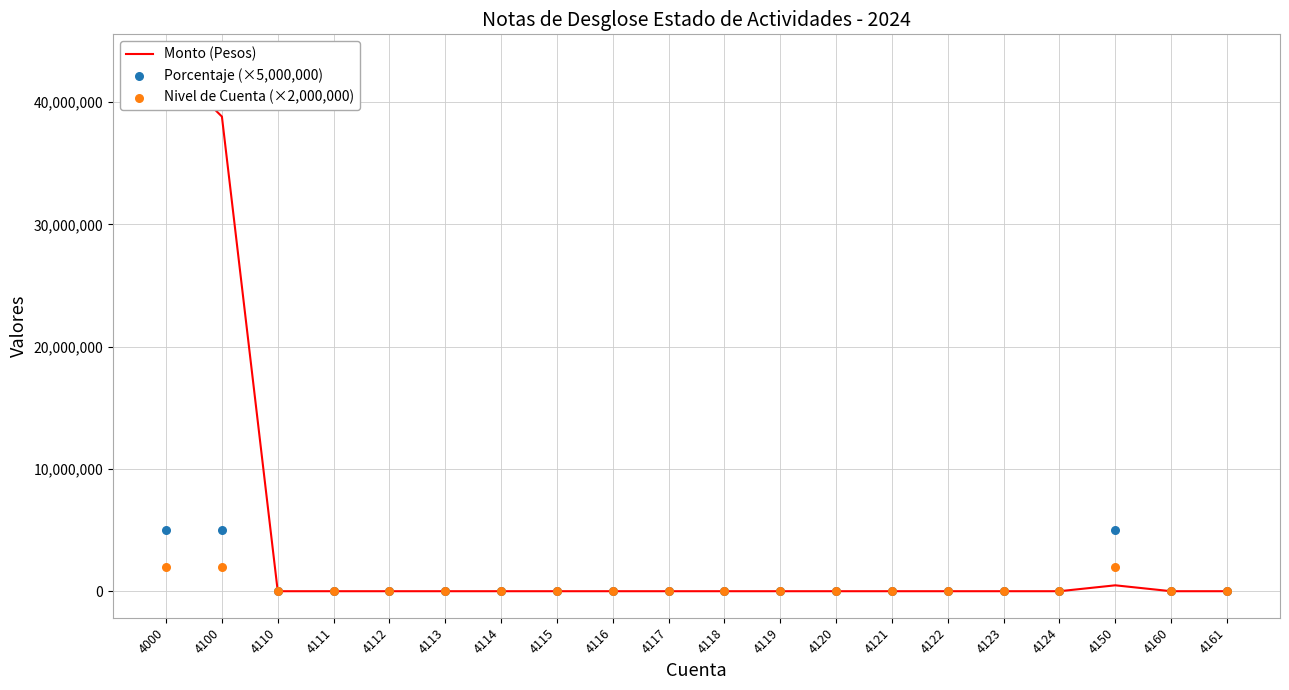

Which series has the largest total across all categories?

Monto (Pesos)